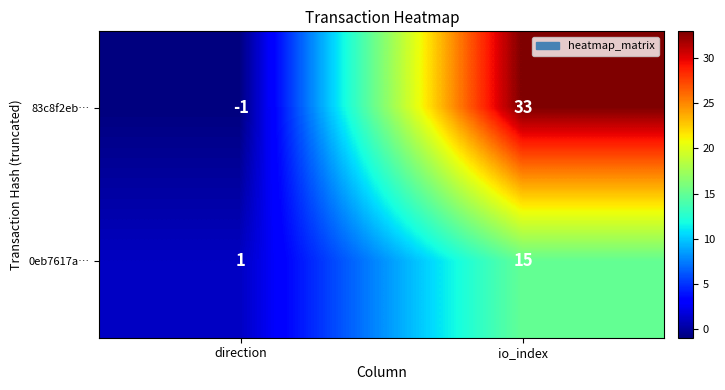

The 83c8f2eb… series shows -2 at direction. True or false?

False